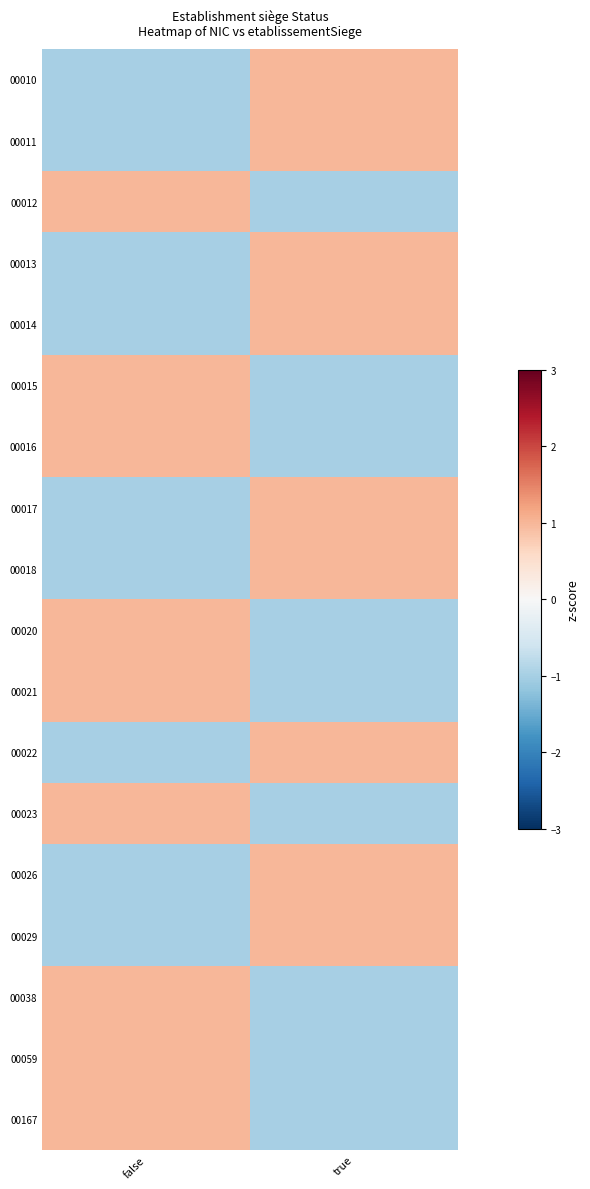

How many categories are shown in the chart?

2